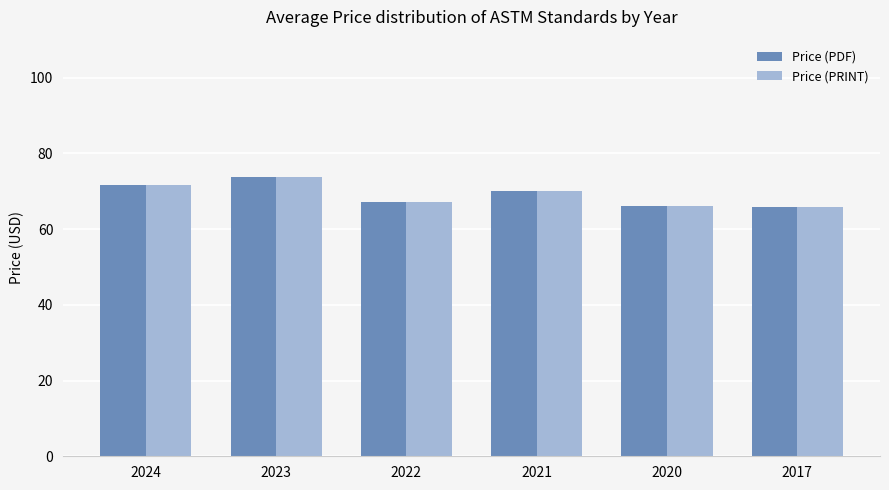

What is the total value across all series at 2022?

134.4